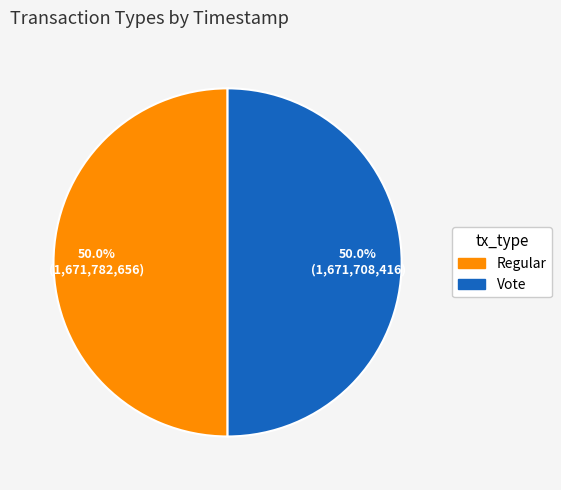

Do Regular and Vote together represent more than half of the pie?

Yes